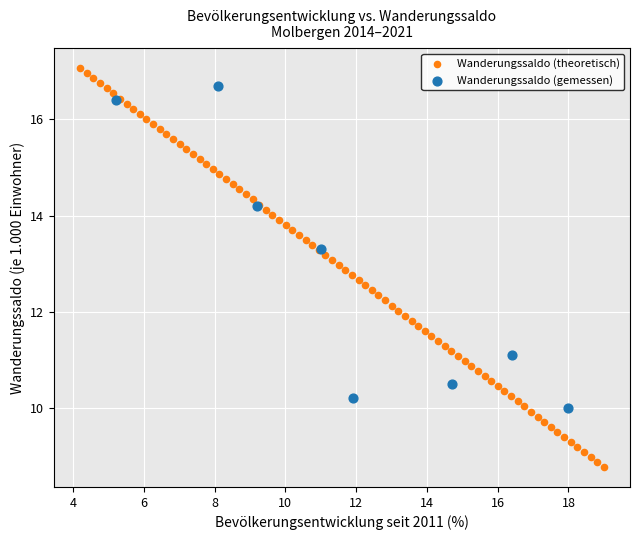

Which series reaches the maximum Y coordinate?

Wanderungssaldo (theoretisch)